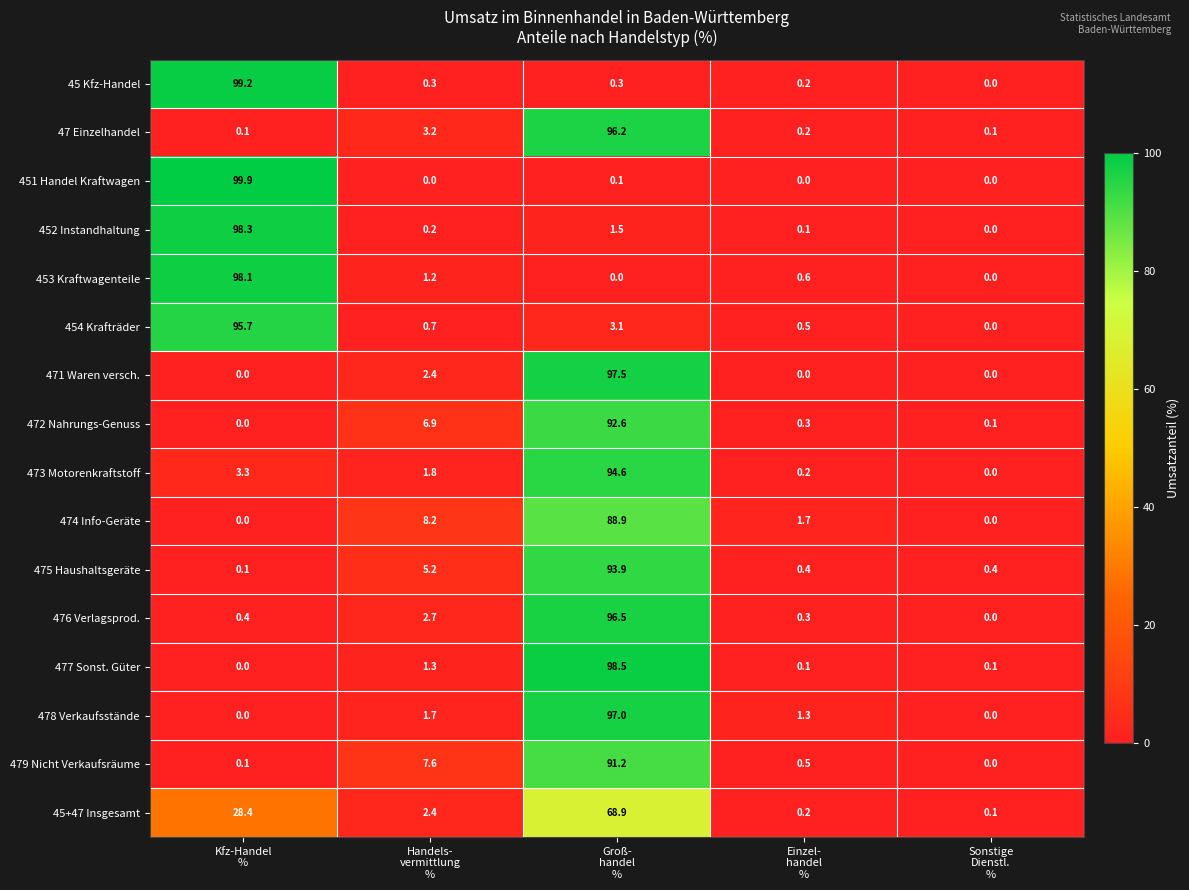

Rank the series by their maximum value, from lowest to highest.

45+47 Insgesamt, 474 Info-Geräte, 479 Nicht Verkaufsräume, 472 Nahrungs-Genuss, 475 Haushaltsgeräte, 473 Motorenkraftstoff, 454 Krafträder, 47 Einzelhandel, 476 Verlagsprod., 478 Verkaufsstände, 471 Waren versch., 453 Kraftwagenteile, 452 Instandhaltung, 477 Sonst. Güter, 45 Kfz-Handel, 451 Handel Kraftwagen